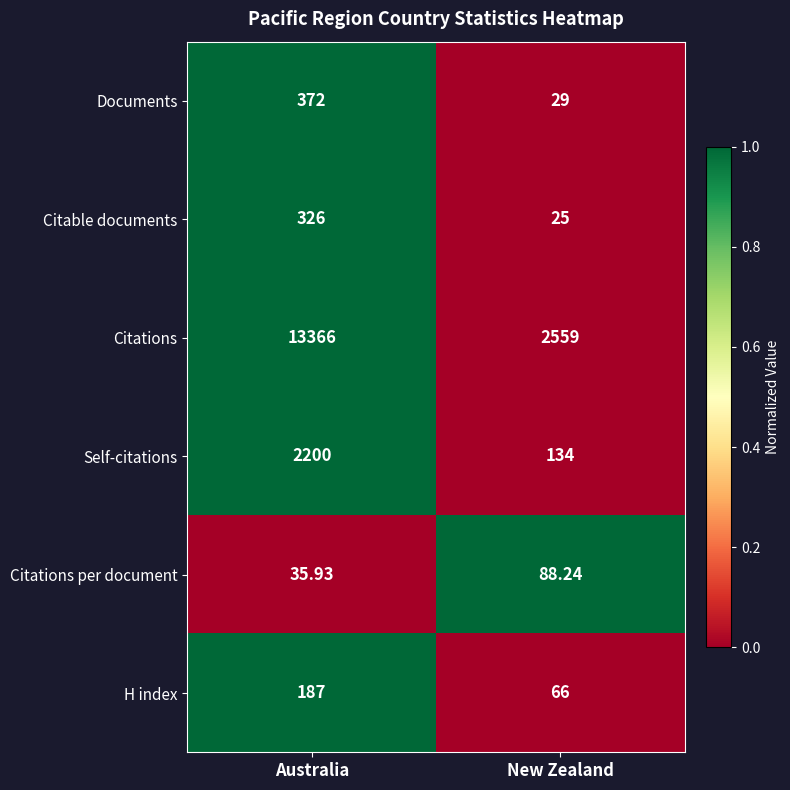

Which category has the lowest value across all series?

New Zealand